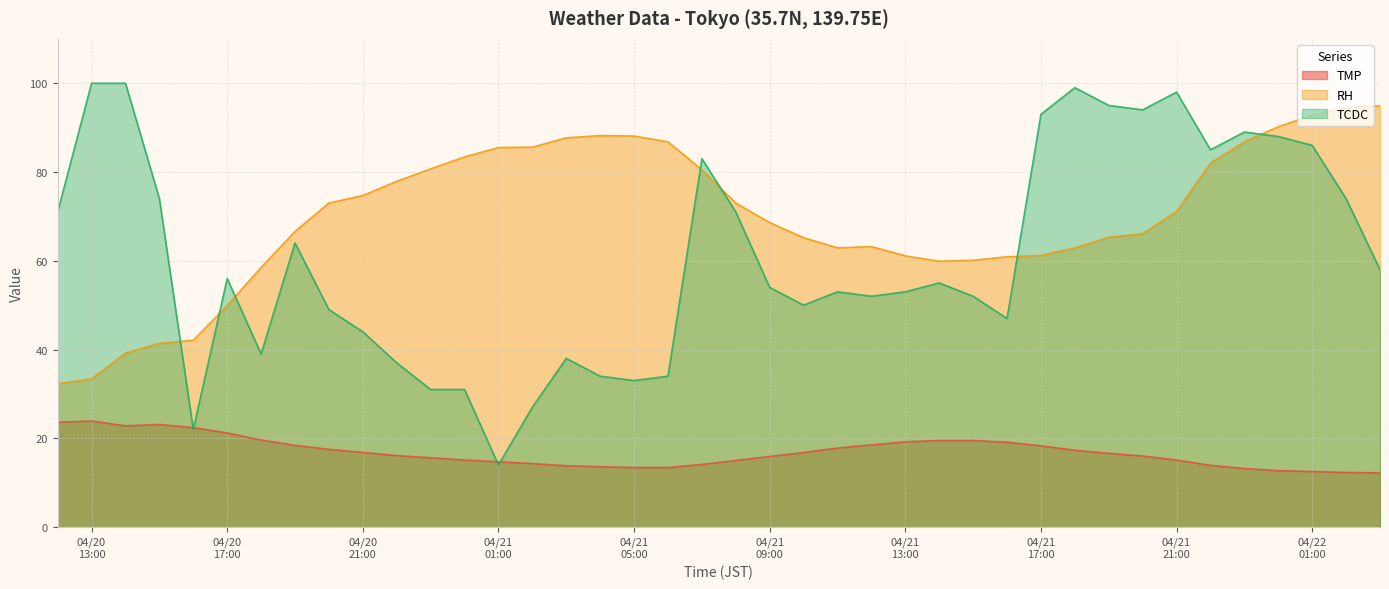

What is the label of the 33rd point from the right?

2024/04/20 19:00